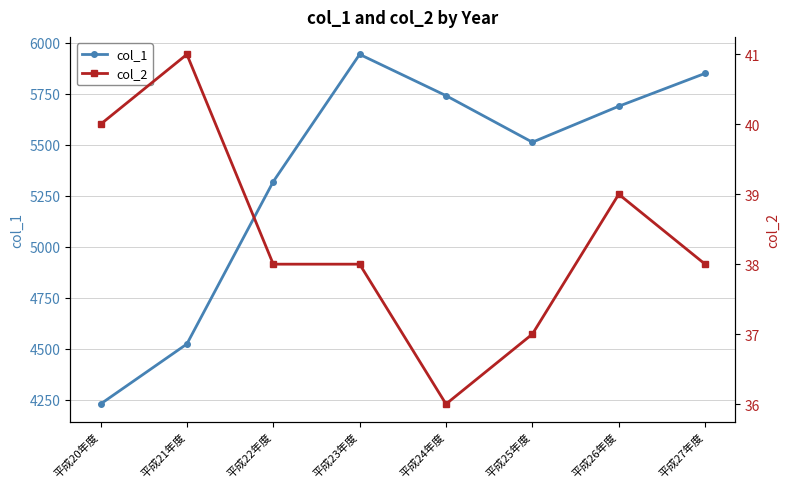

At how many categories does at least one series exceed 5417?

5